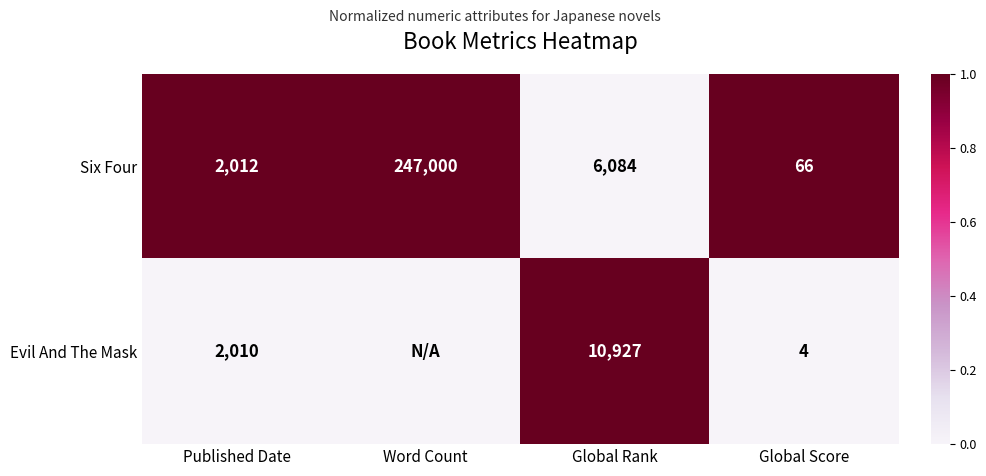

Between Published Date and Global Rank, which series saw the biggest shift?

Evil And The Mask